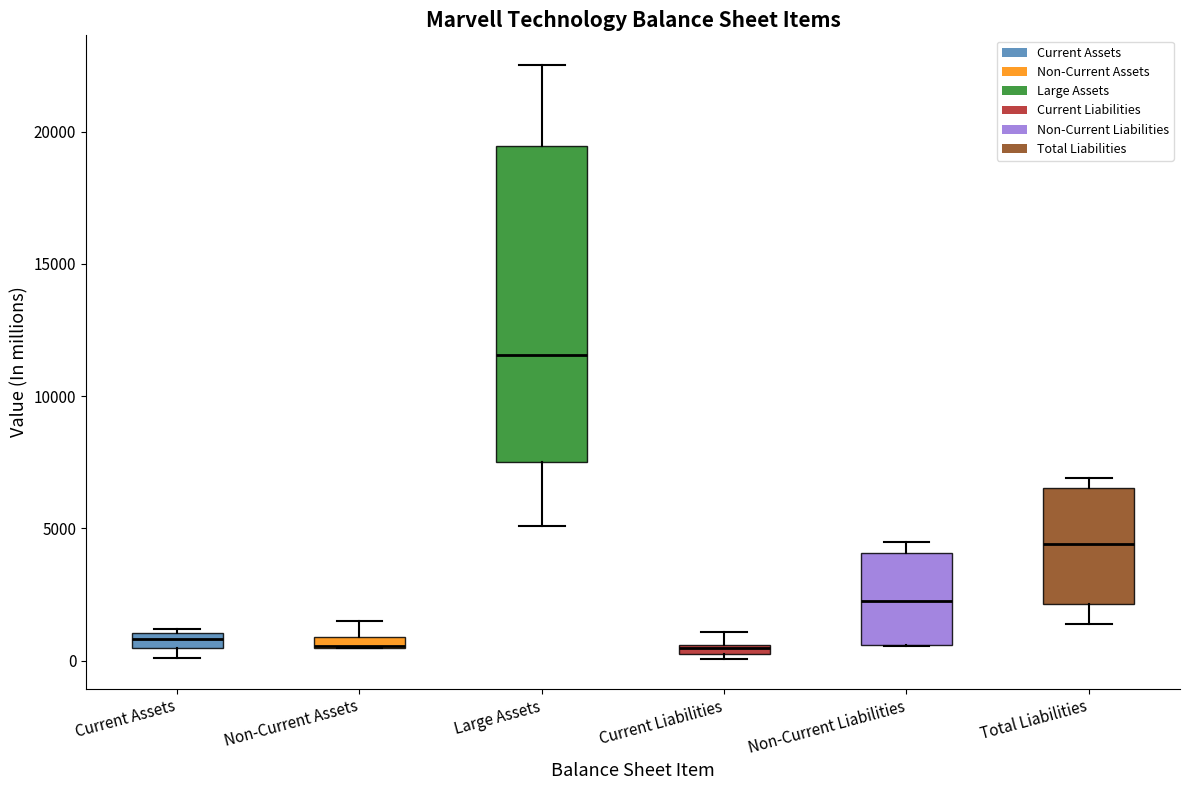

Which box is the tallest, from its lower edge to its upper edge?

Large Assets